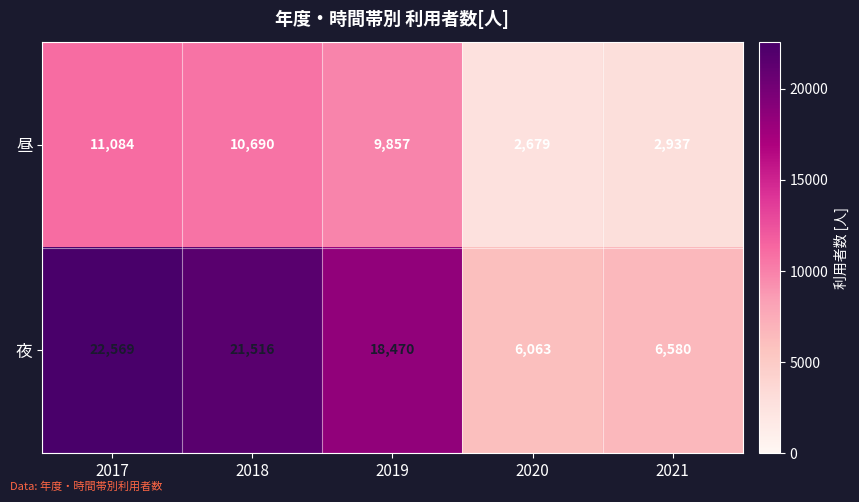

The value of 夜 at 2019 is 6317. True or false?

False